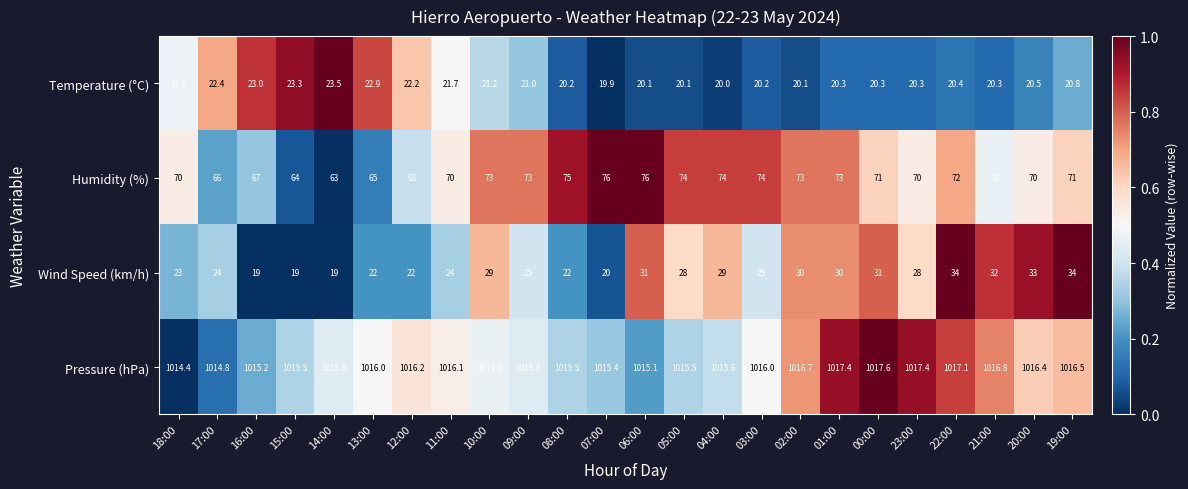

What is the maximum value shown in the chart?

1017.6